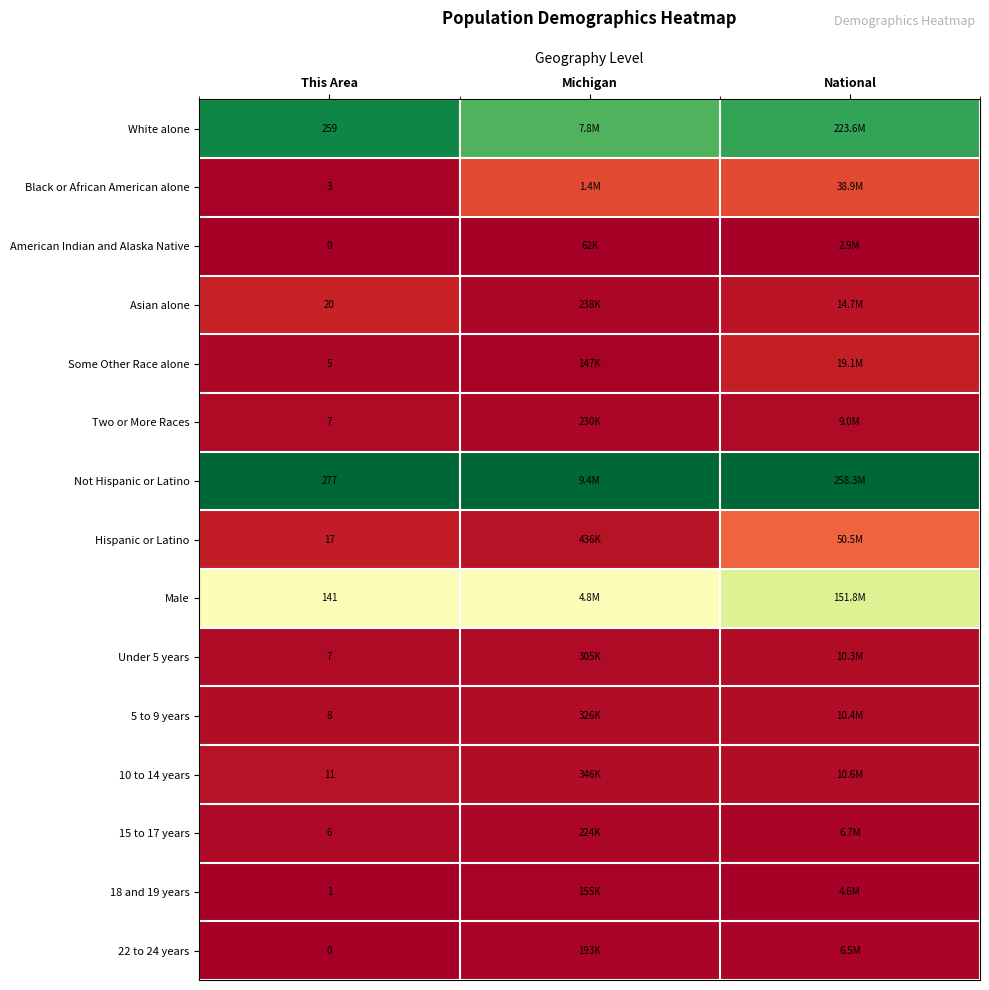

At how many categories does at least one series exceed 0?

3